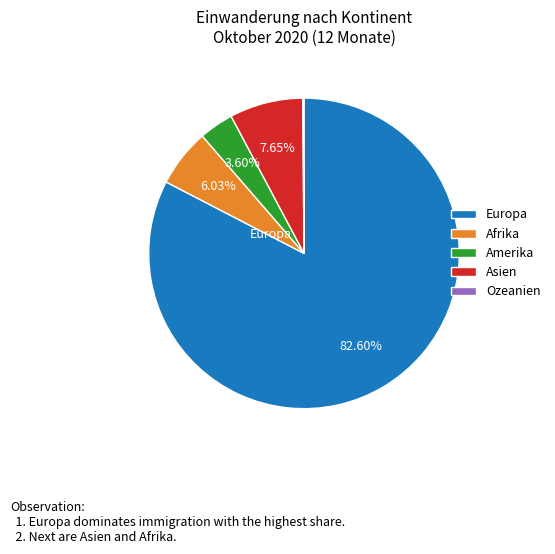

Is there any slice that represents more than half of the pie?

Yes